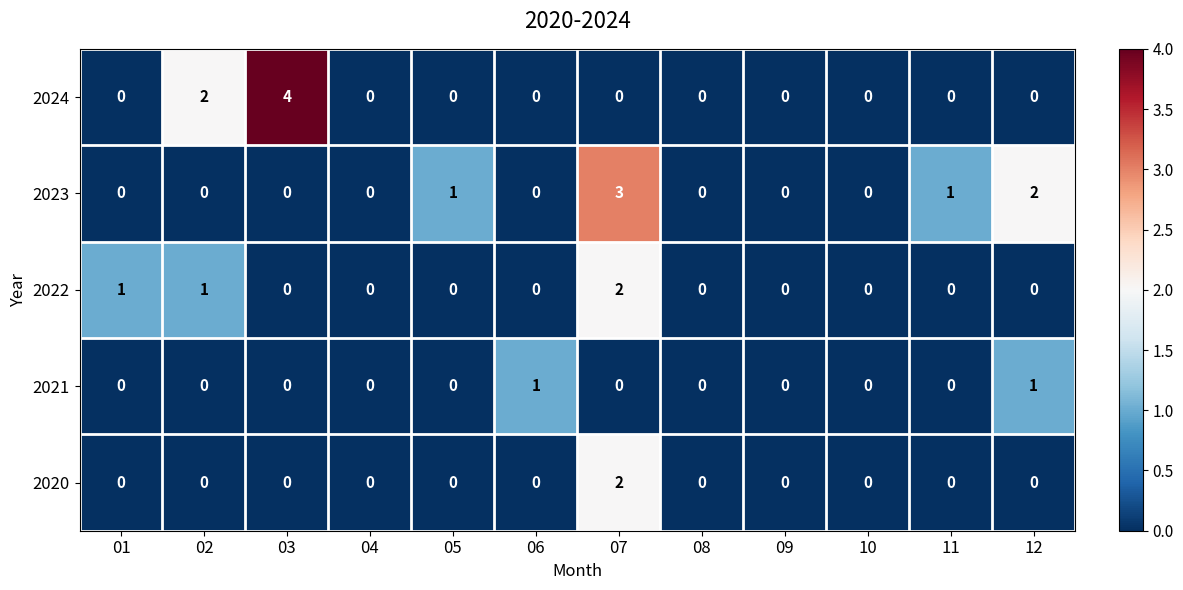

How many positive values does the 2020 series have?

1